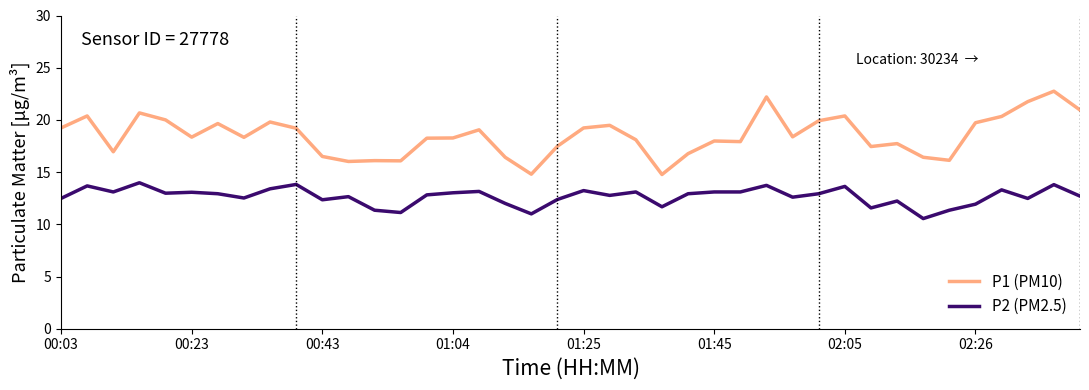

Rank the series by their maximum value, from highest to lowest.

P1 (PM10), P2 (PM2.5)